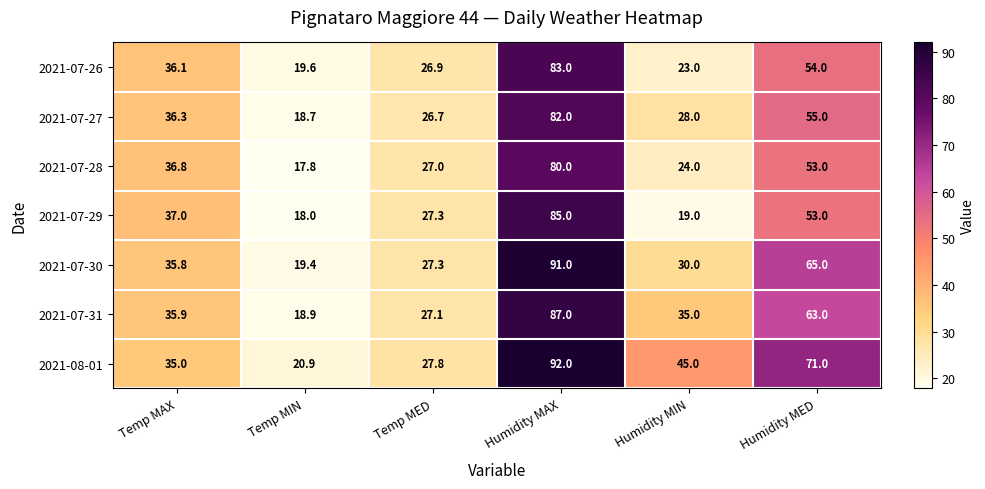

Between Temp MAX and Humidity MIN, which series saw the biggest shift?

2021-07-29